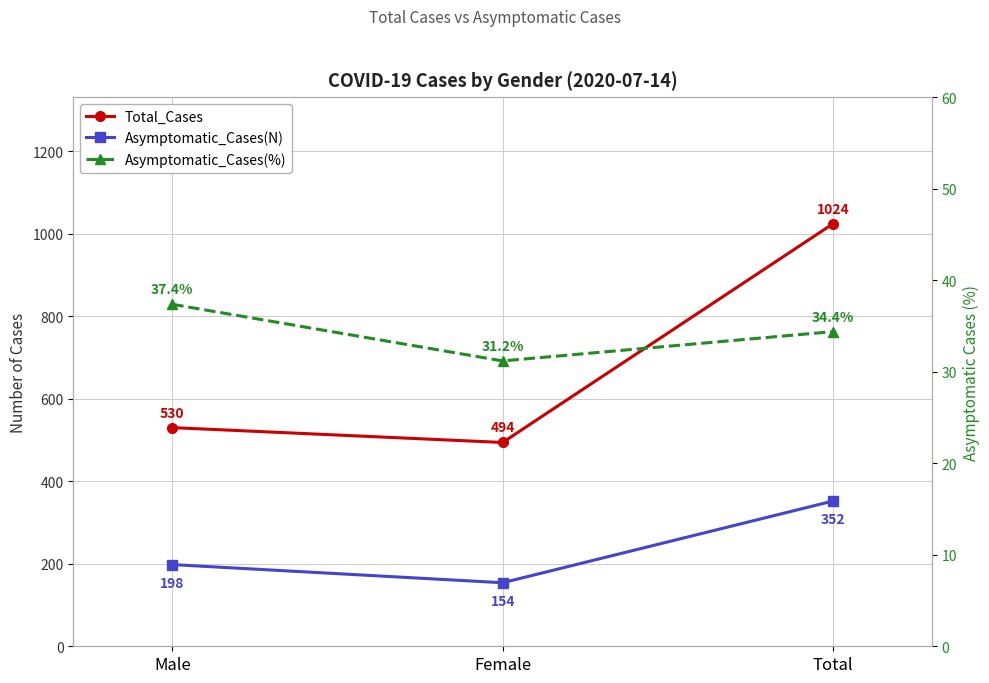

Where is Total_Cases nearest to the value 759?

Male